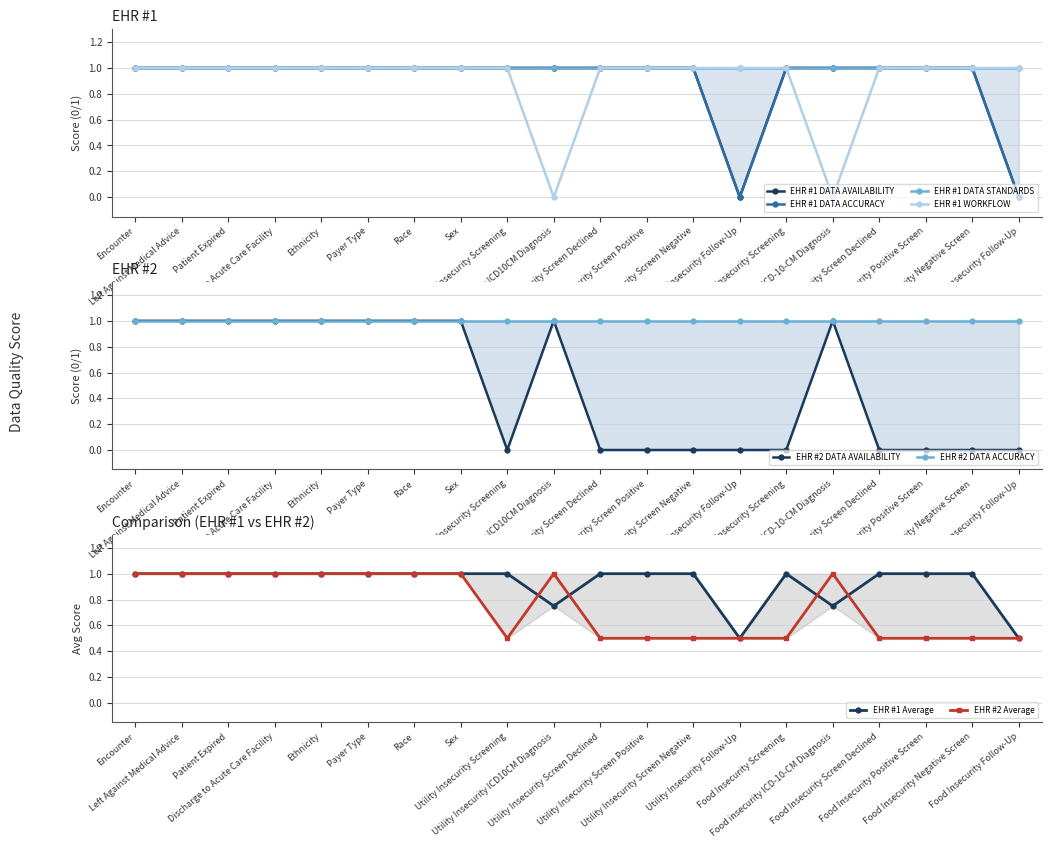

Rank the categories by EHR #1 DATA AVAILABILITY value from highest to lowest.

Encounter, Left Against Medical Advice, Patient Expired, Discharge to Acute Care Facility, Ethnicity, Payer Type, Race, Sex, Utility Insecurity Screening, Utility Insecurity ICD10CM Diagnosis, Utility Insecurity Screen Declined, Utility Insecurity Screen Positive, Utility Insecurity Screen Negative, Food Insecurity Screening, Food insecurity ICD-10-CM Diagnosis, Food Insecurity Screen Declined, Food Insecurity Positive Screen, Food Insecurity Negative Screen, Utility Insecurity Follow-Up, Food Insecurity Follow-Up